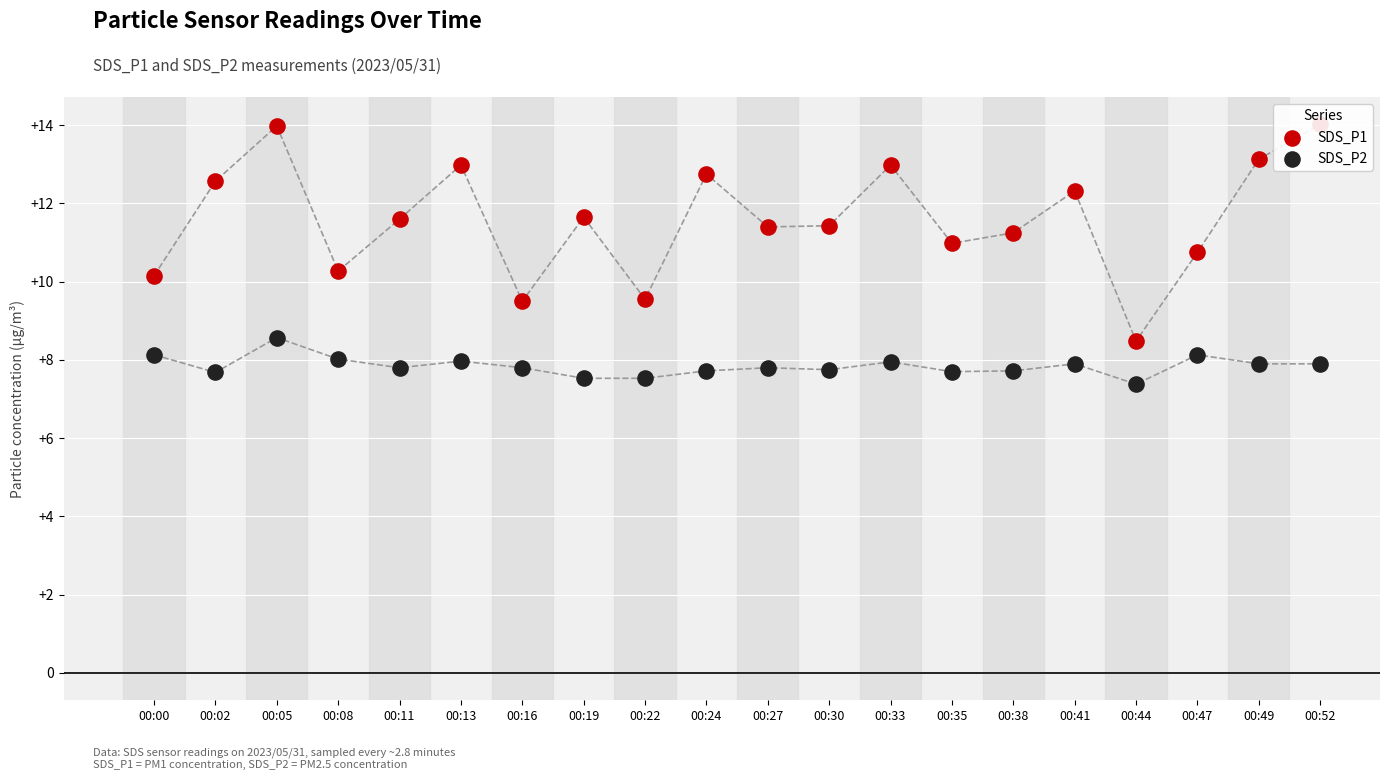

Which series has the largest Y range (max minus min)?

SDS_P1